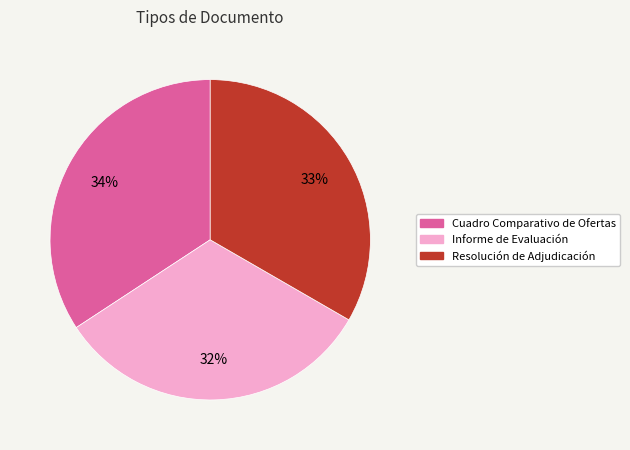

Combined, do Cuadro Comparativo de Ofertas and Resolución de Adjudicación account for over 50%?

Yes